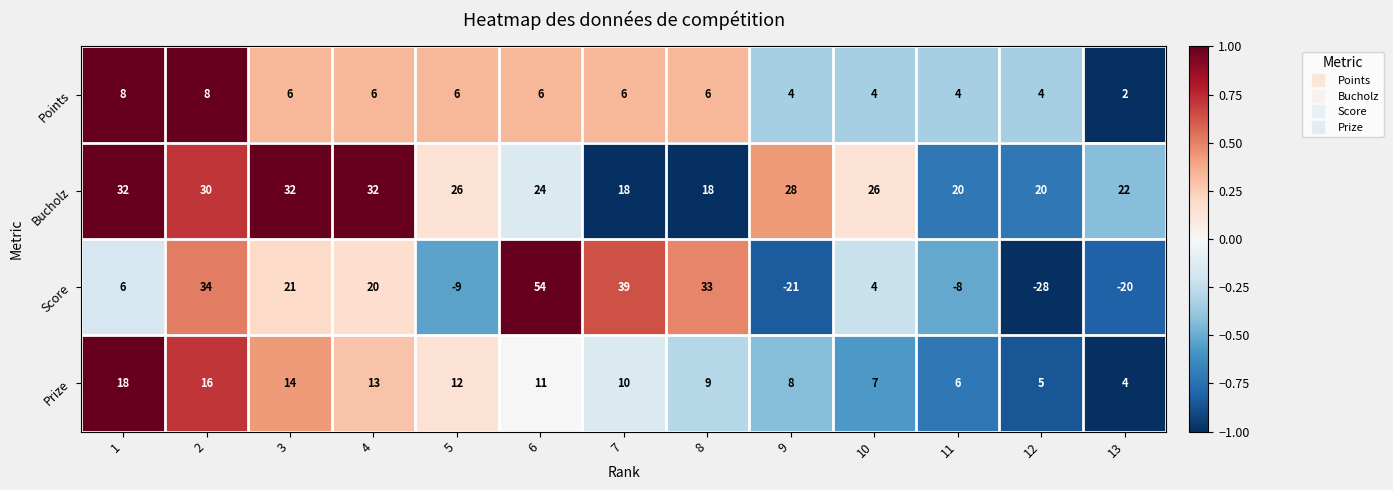

What is the approximate value of Points at 3?

6